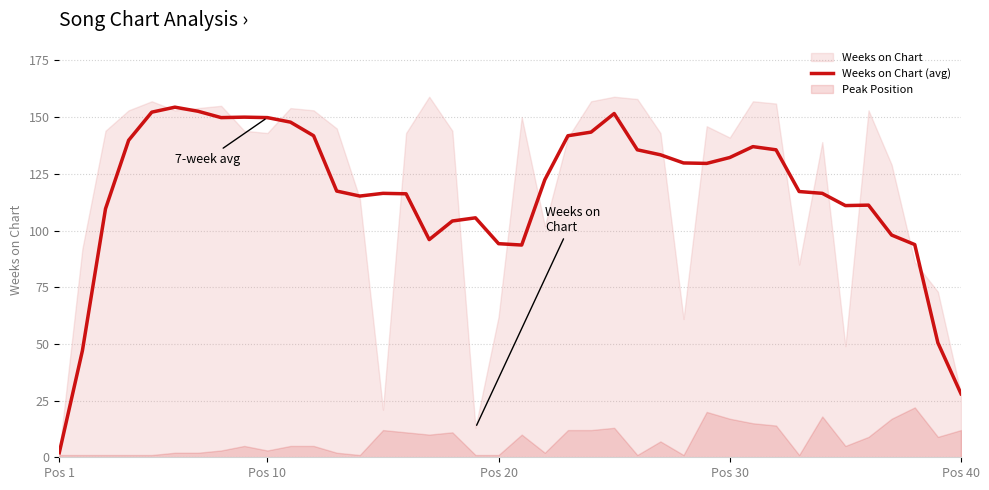

At which category does the chart reach its minimum across all series?

Pos 1